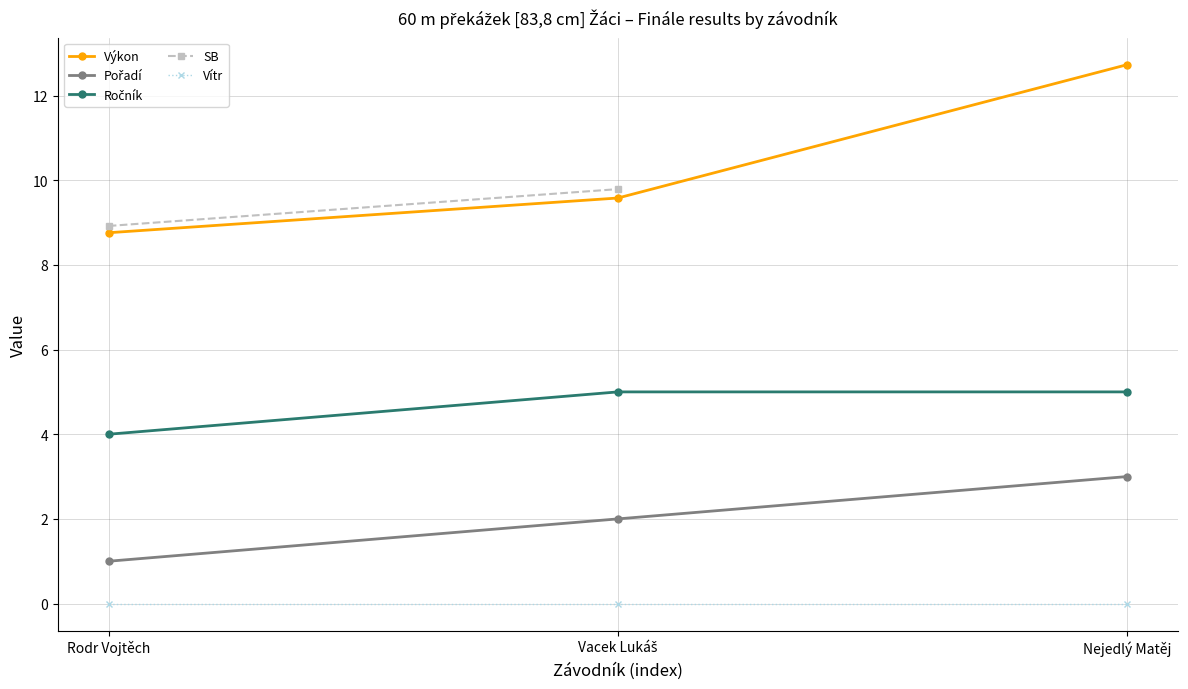

What are all the series names shown in the legend?

Výkon, Pořadí, Ročník, SB, Vítr